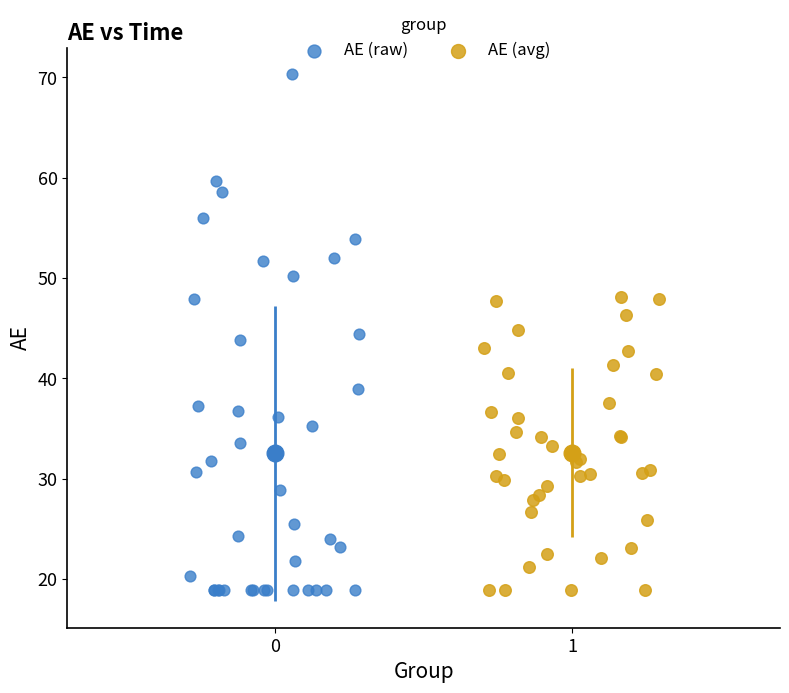

Which series contains the highest Y value?

AE (raw)